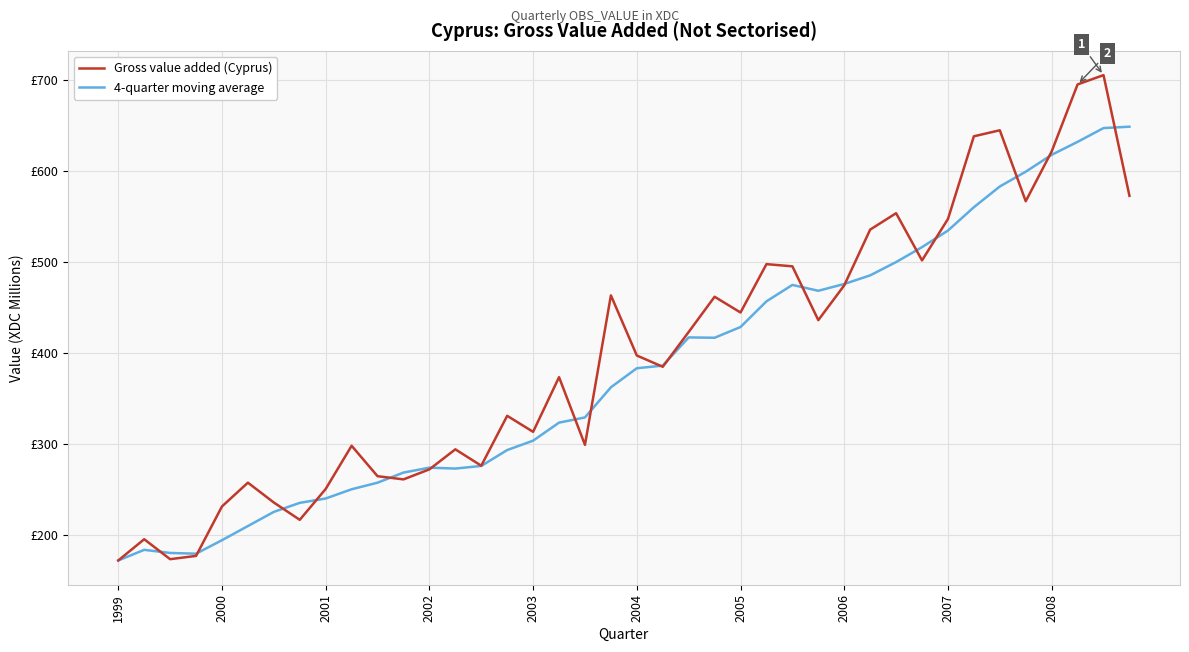

Does the chart display data point markers on the line(s)?

No